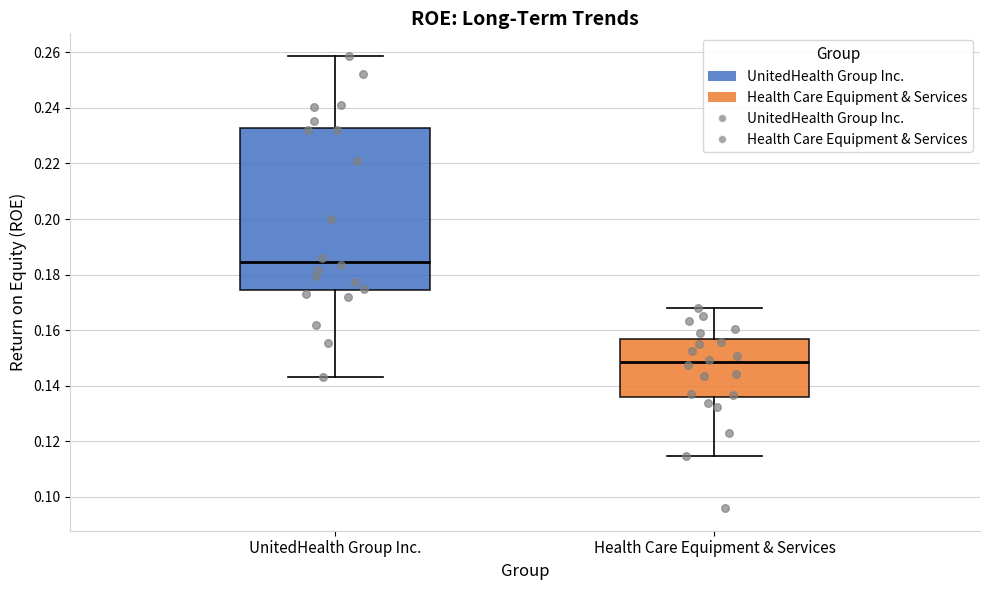

Reading left to right, read every box against the y-axis: the position of its median line, the range the box covers, and the ends of its whiskers. The values are not printed on the chart, so give them approximately, as read against the axis.

UnitedHealth Group Inc.: median 0.184, box 0.174 to 0.232, whiskers 0.144 to 0.258
Health Care Equipment & Services: median 0.148, box 0.136 to 0.156, whiskers 0.114 to 0.168